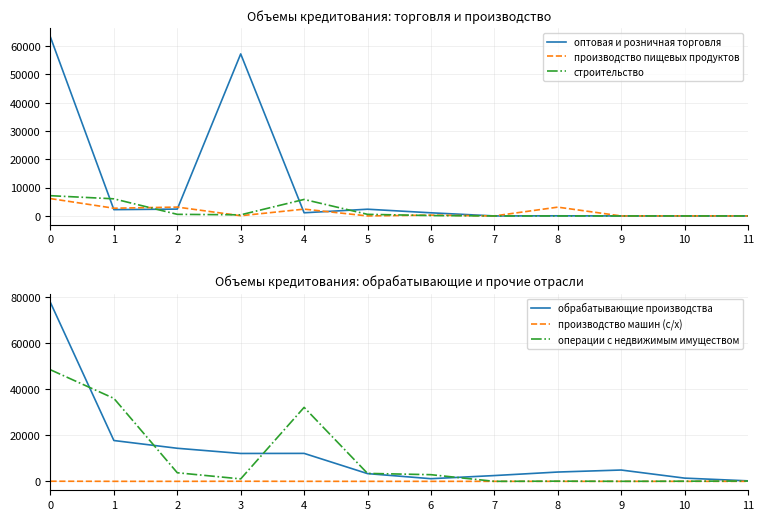

Rank the categories by производство пищевых продуктов value from lowest to highest.

5, 7, 9, 11, 10, 3, 6, 4, 1, 8, 2, 0